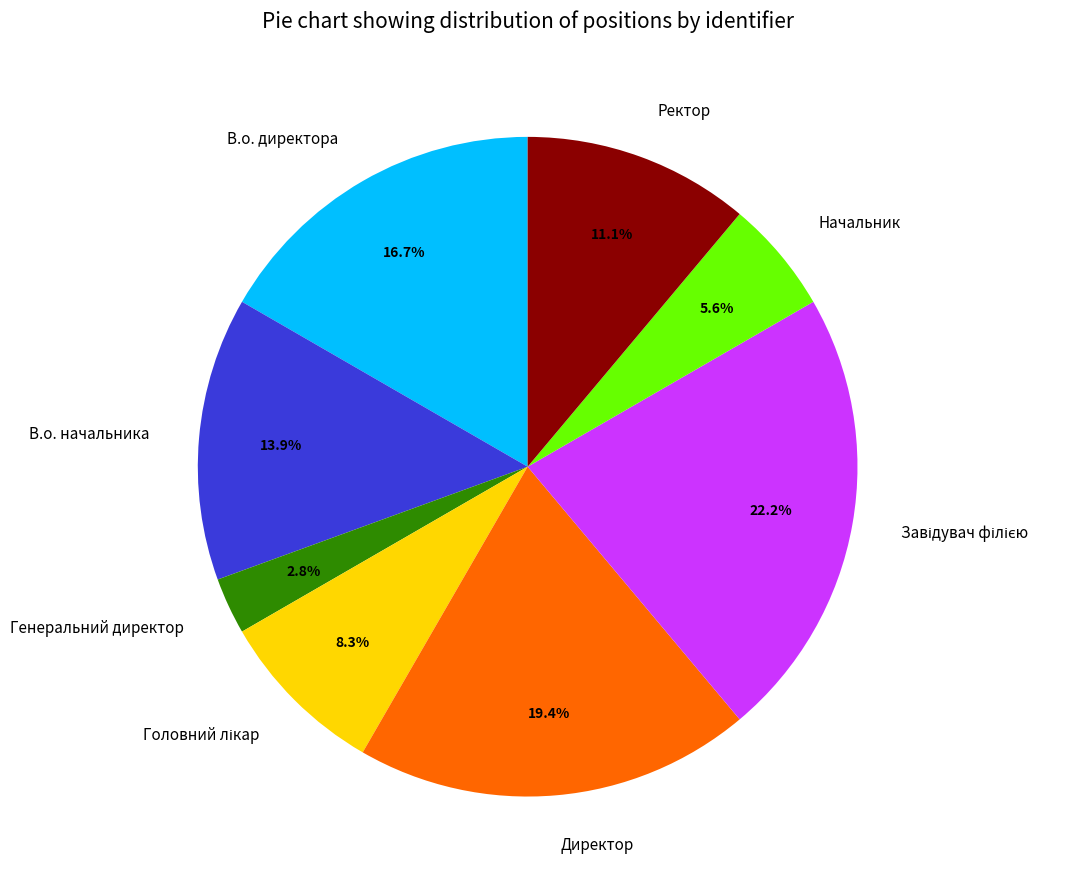

Which slice is the smallest?

Генеральний директор